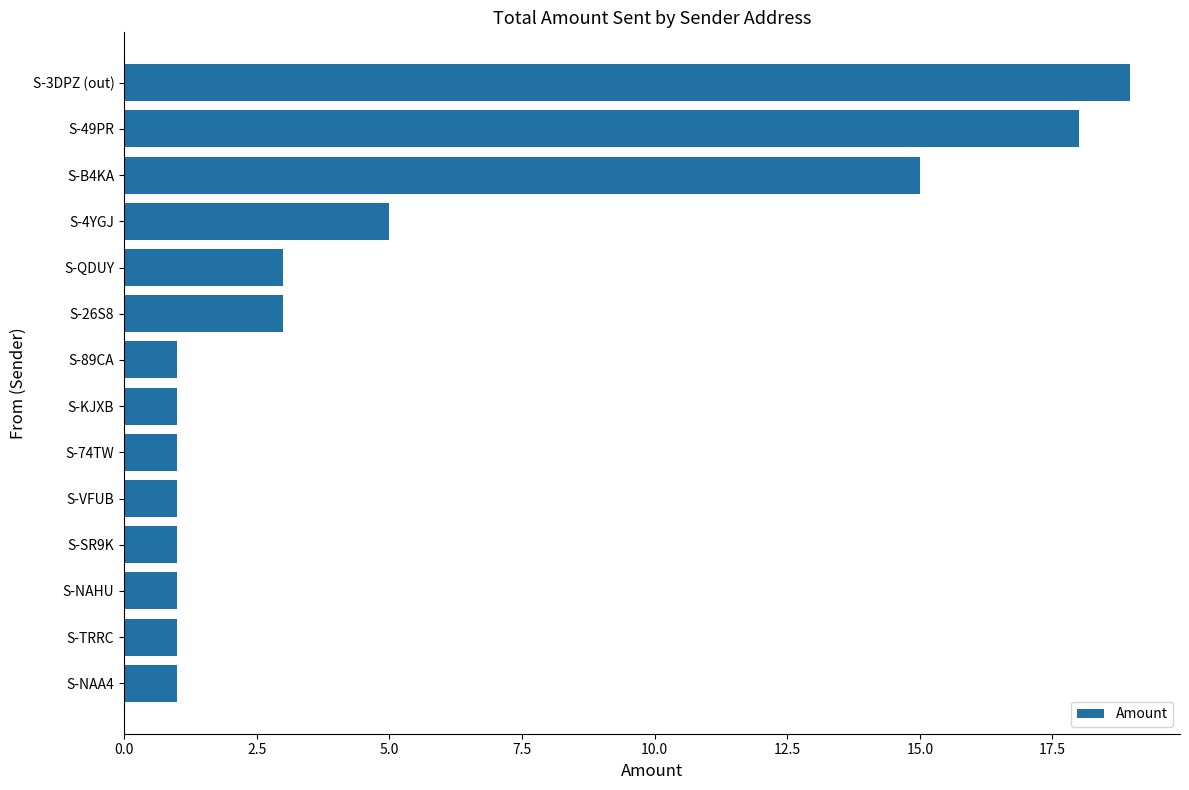

Reading bottom to top, transcribe all the data shown in this chart.

S-NAA4=1.0	S-TRRC=1.0	S-NAHU=1.0	S-SR9K=1.0	S-VFUB=1.0	S-74TW=1.0	S-KJXB=1.0	S-89CA=1.0	S-26S8=3.0	S-QDUY=3.0	S-4YGJ=5.0	S-B4KA=15.0	S-49PR=18.0	S-3DPZ (out)=19.0